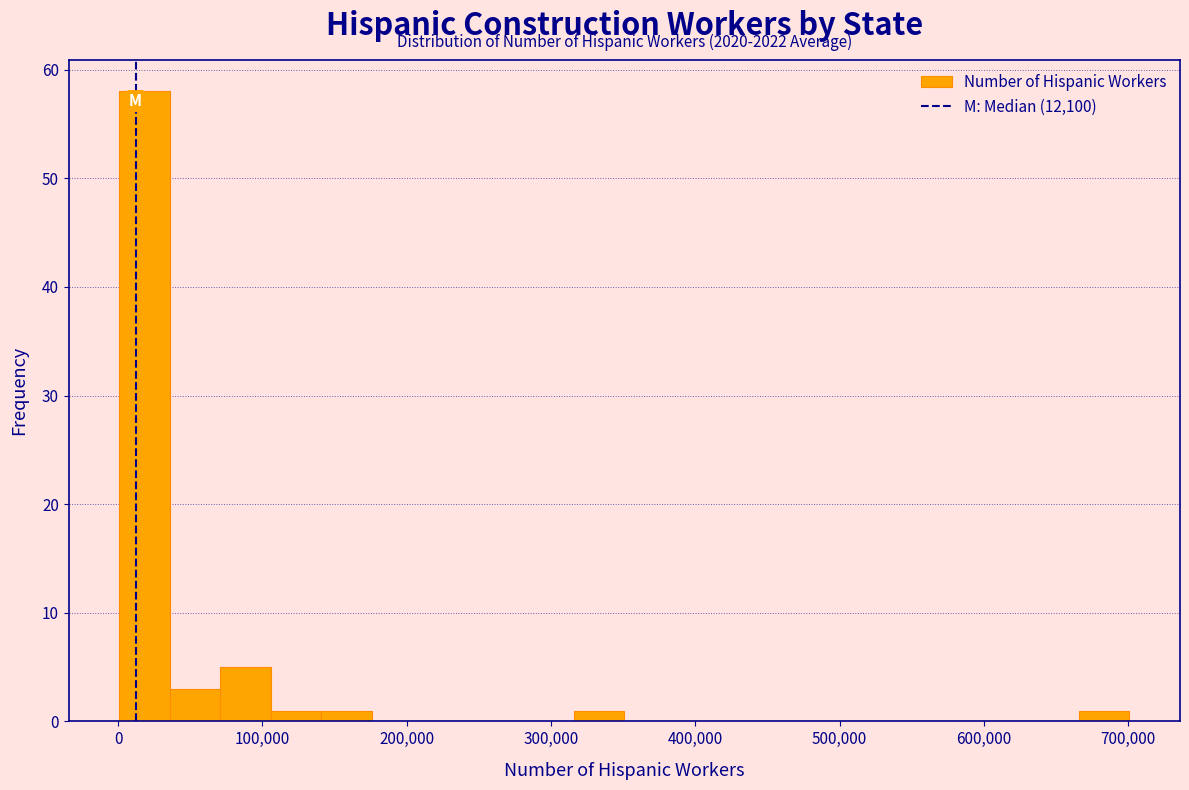

Read against the x-axis, roughly where is the centre of the tallest bar?

20000